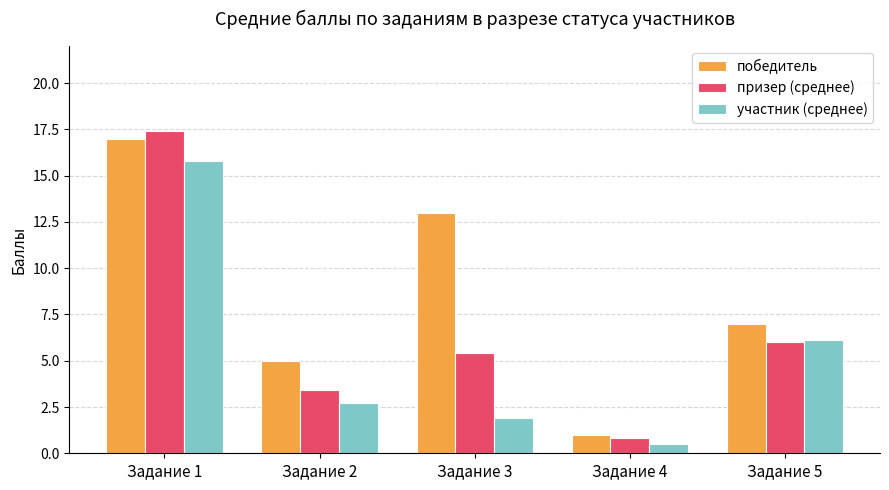

Which series has the largest range (max minus min)?

призер (среднее)